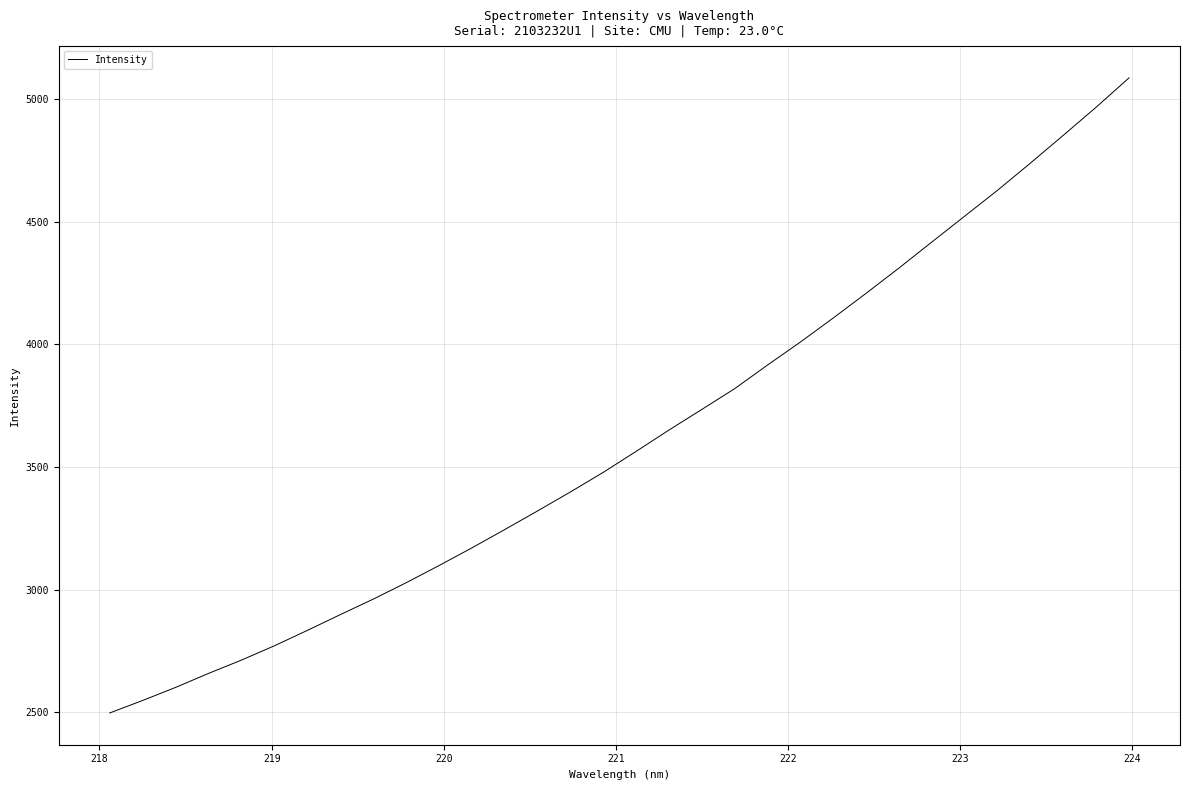

What is the greatest value displayed?

5086.8